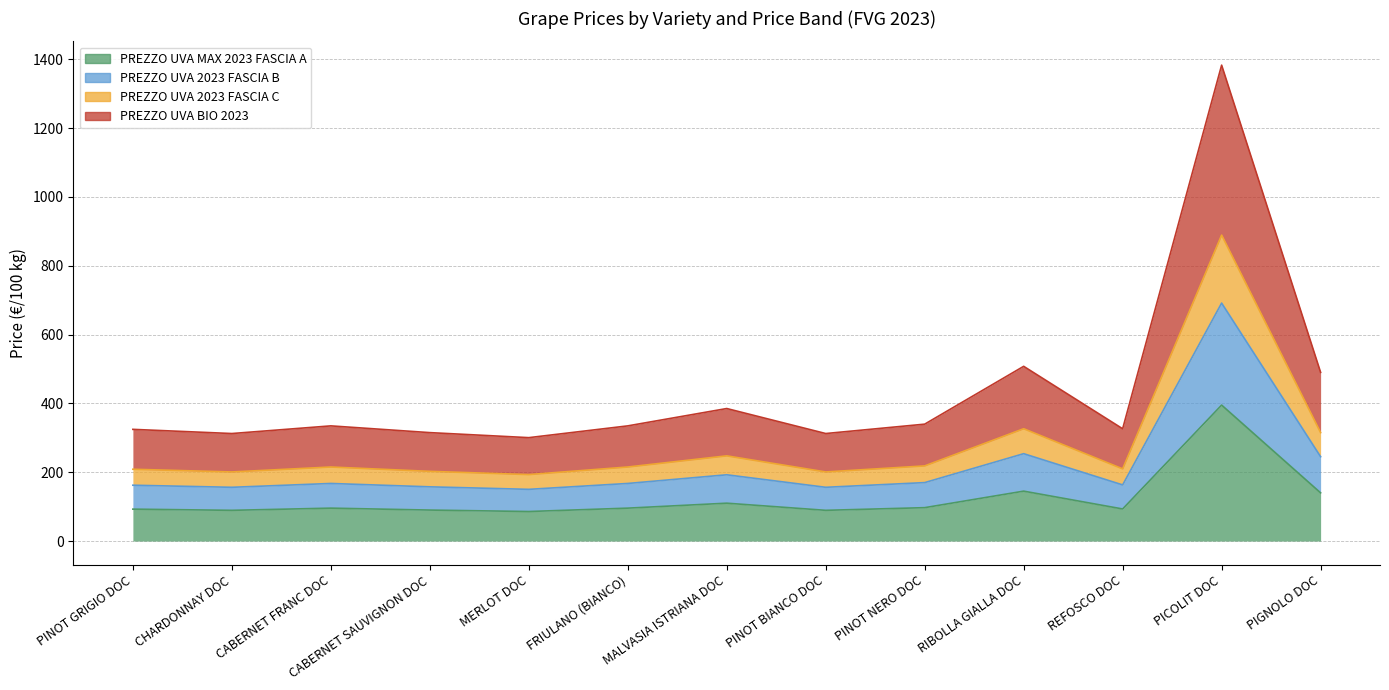

Which series has the widest spread of values?

PREZZO UVA BIO 2023